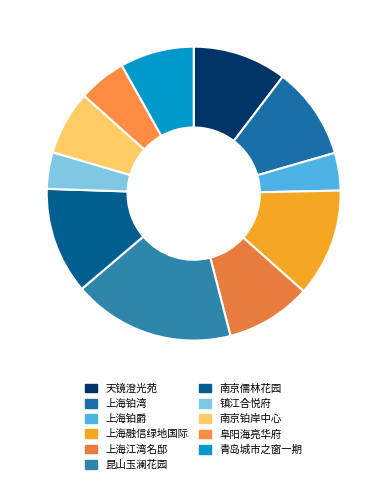

Which category has the smallest portion of the pie?

镇江合悦府